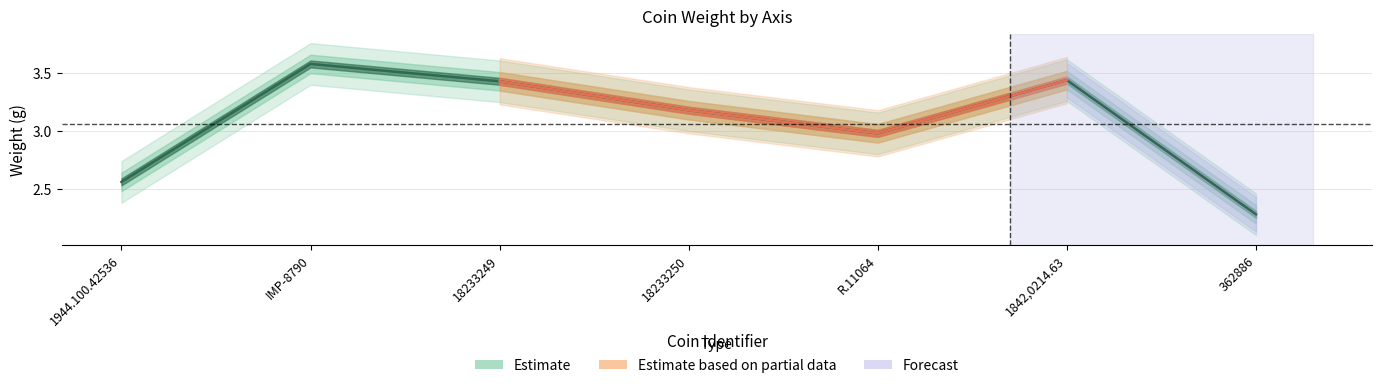

What is the difference between the values at IMP-8790 and 18233249?

0.1